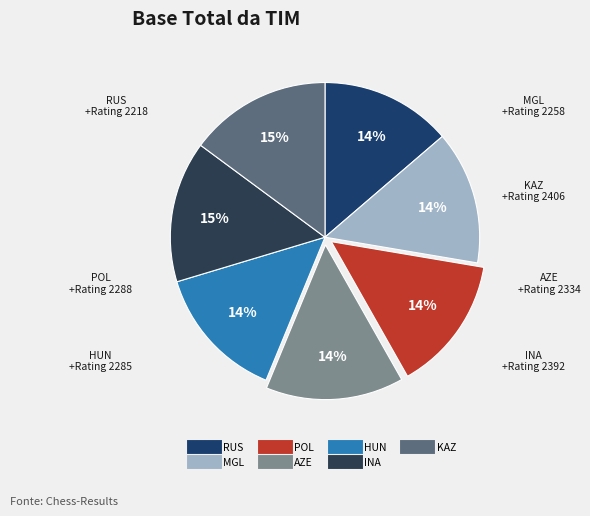

Combined, do POL and AZE account for over 50%?

No